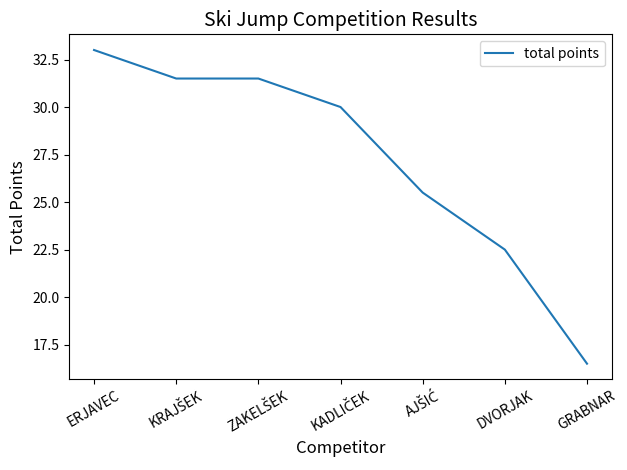

Reading right to left, list all the values displayed in this chart.

16.5	22.5	25.5	30.0	31.5	31.5	33.0